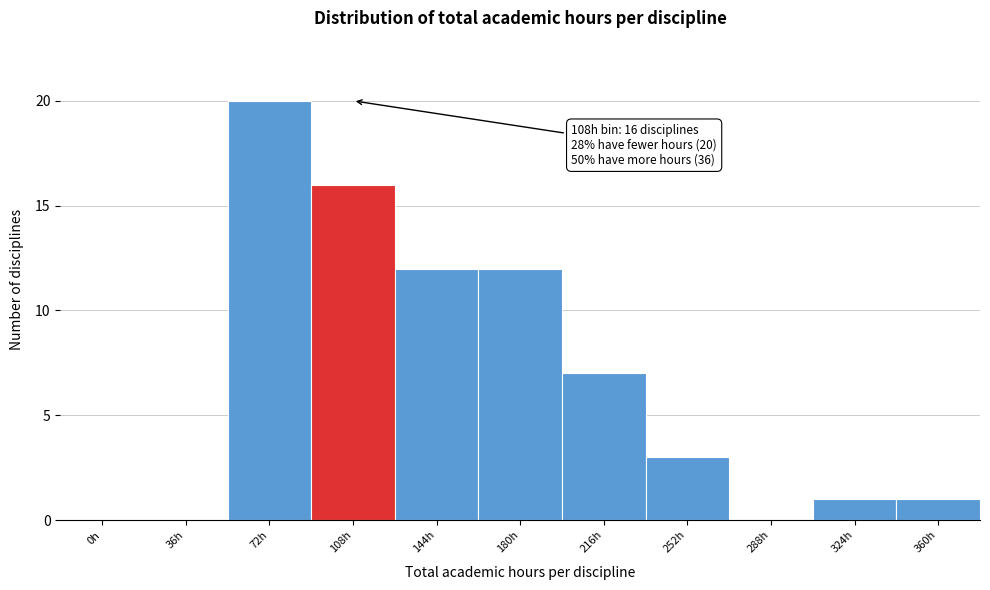

Reading right to left, extract all data points from this chart.

360h=1	324h=1	288h=0	252h=3	216h=7	180h=12	144h=12	108h=16	72h=20	36h=0	0h=0